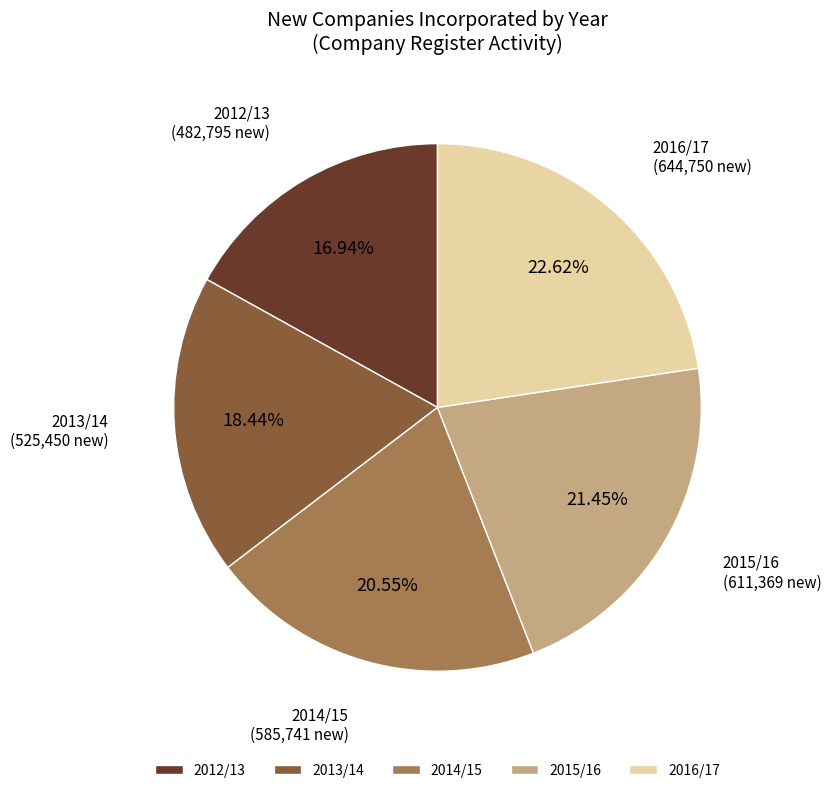

Which slice is the smallest?

2012/13